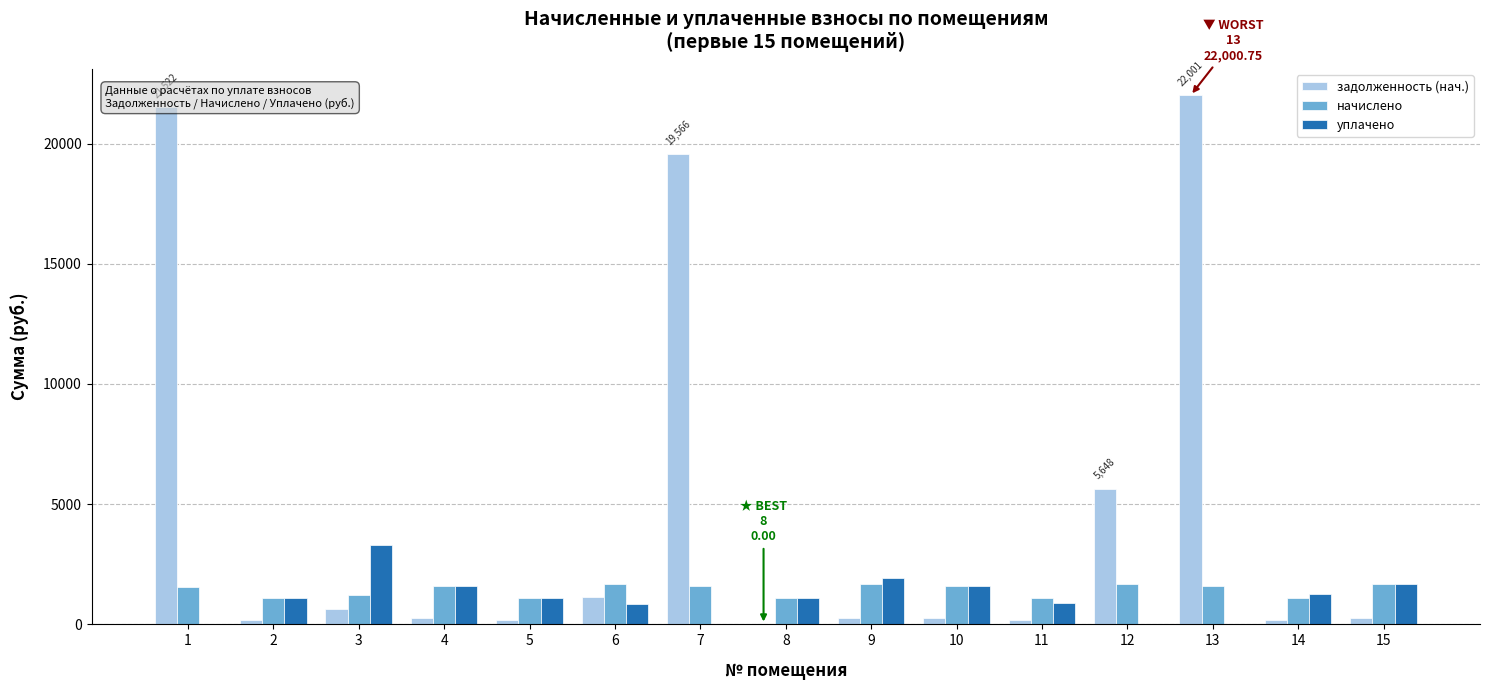

Which series changed the most between 7 and 8?

задолженность (нач.)